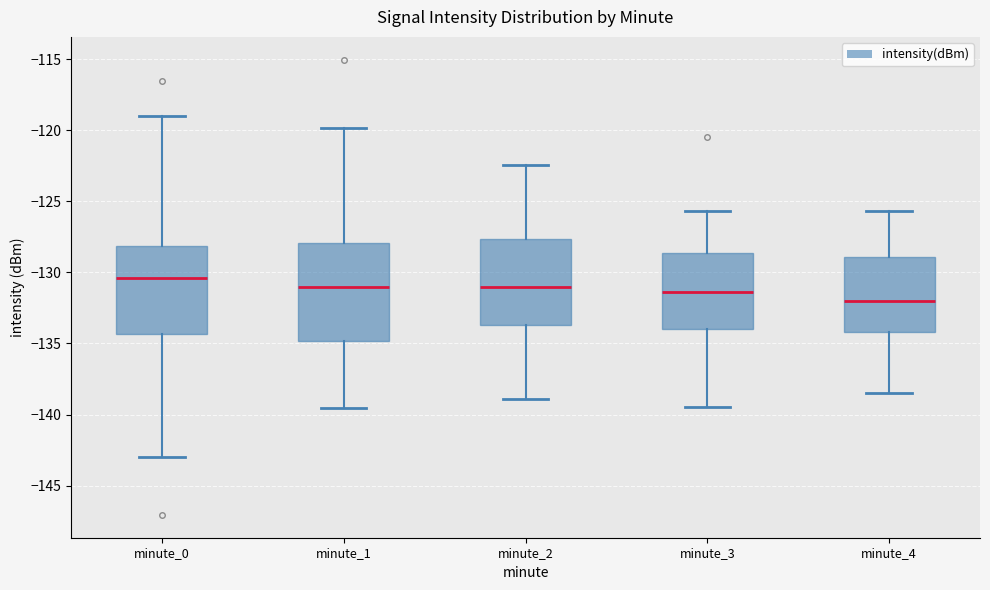

Which box has the lowest median line?

minute_4